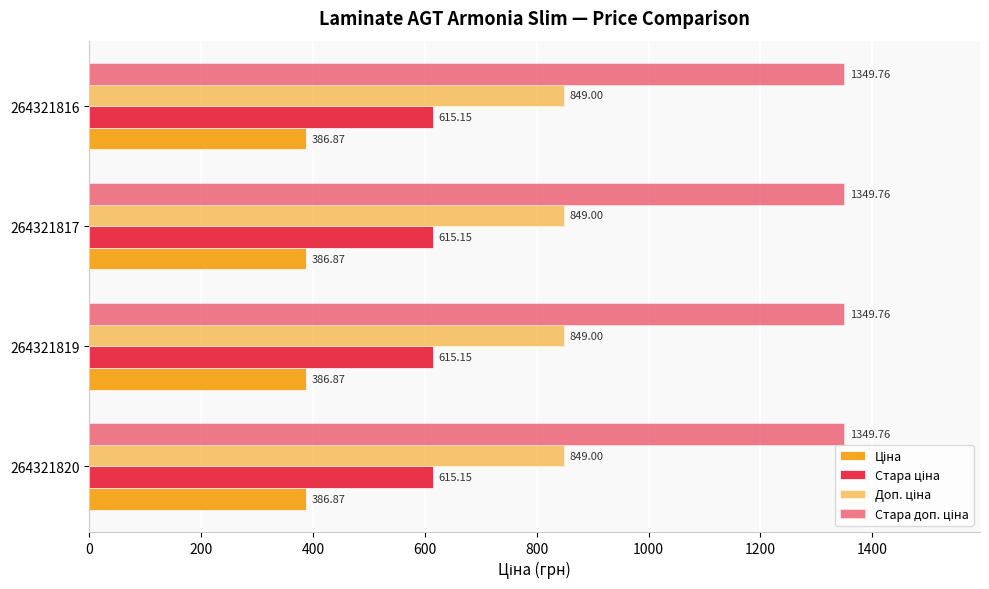

Reading left to right, what are all the values shown in this chart?

Ціна: 386.9	386.9	386.9	386.9
Стара ціна: 615.1	615.1	615.1	615.1
Доп. ціна: 849.0	849.0	849.0	849.0
Стара доп. ціна: 1349.8	1349.8	1349.8	1349.8